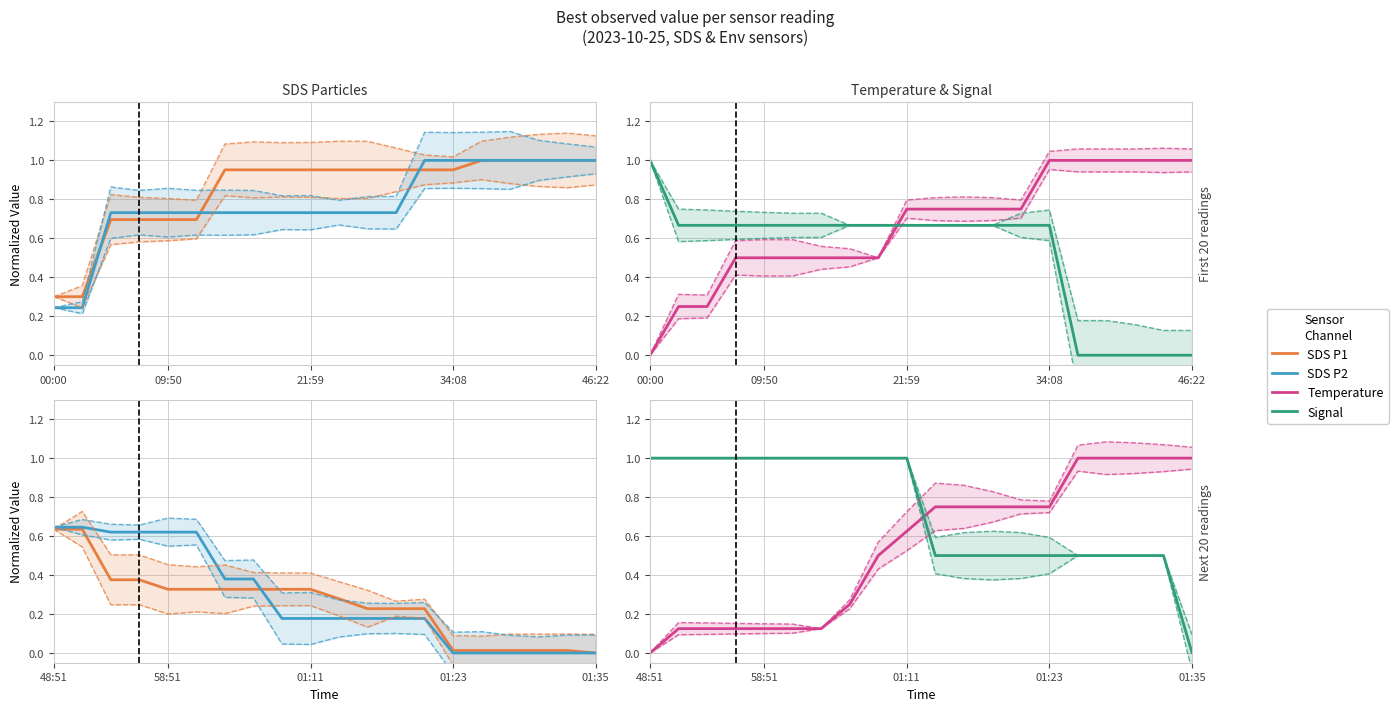

What is the maximum value for Temperature?

1.0